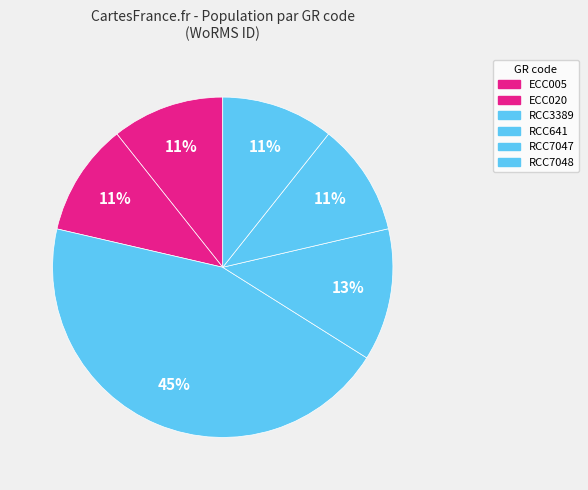

Count the number of slices in the pie.

6